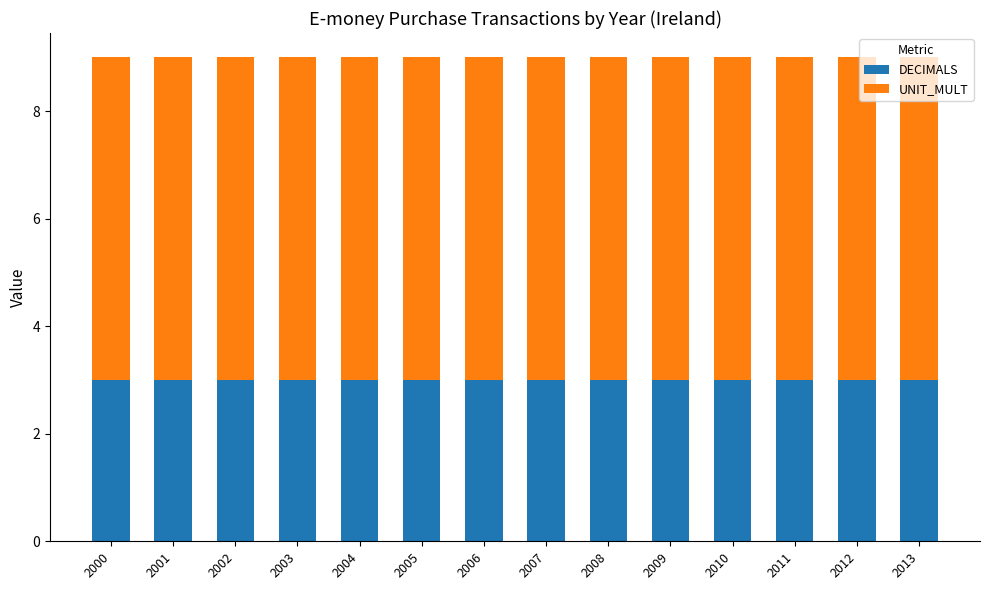

What is the total value across all series at 2010?

9